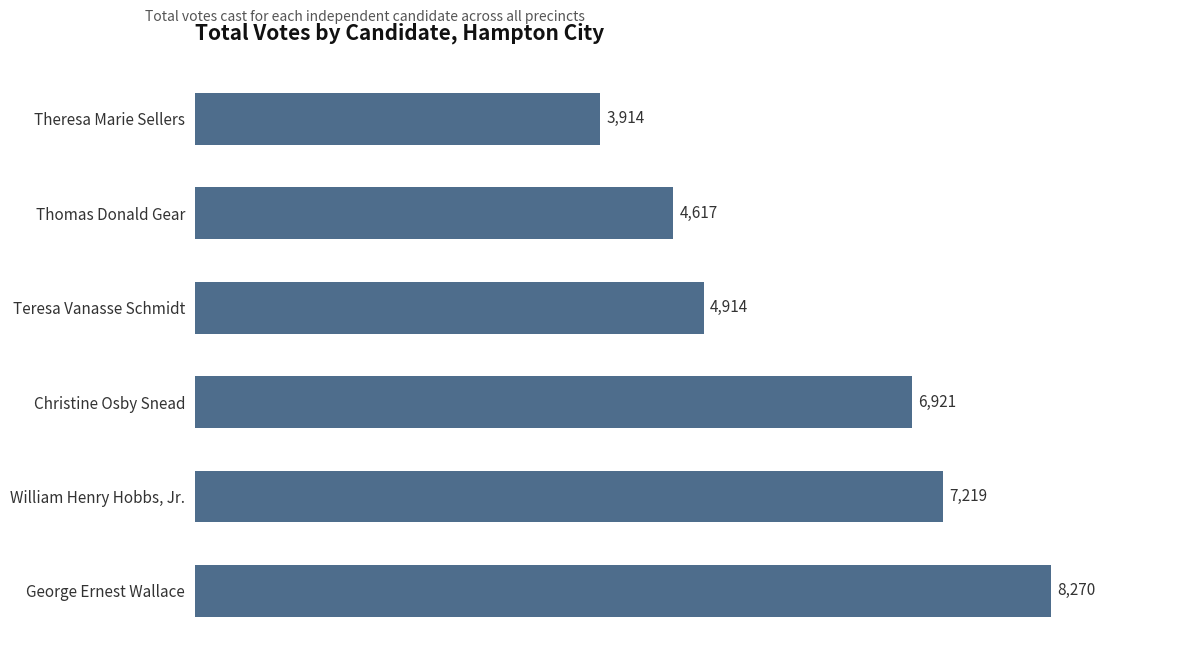

The chart shows a value of 4962 at George Ernest Wallace. True or false?

False